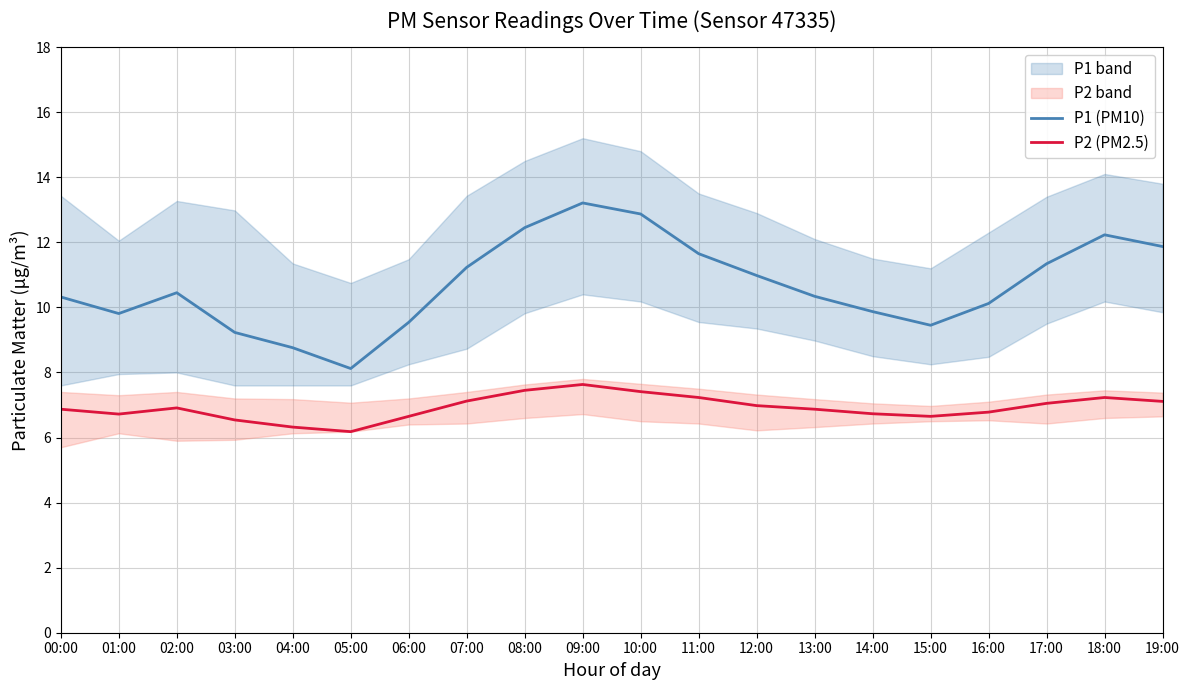

At 13:00, list the series in order from smallest to largest.

P2 (PM2.5), P1 (PM10)